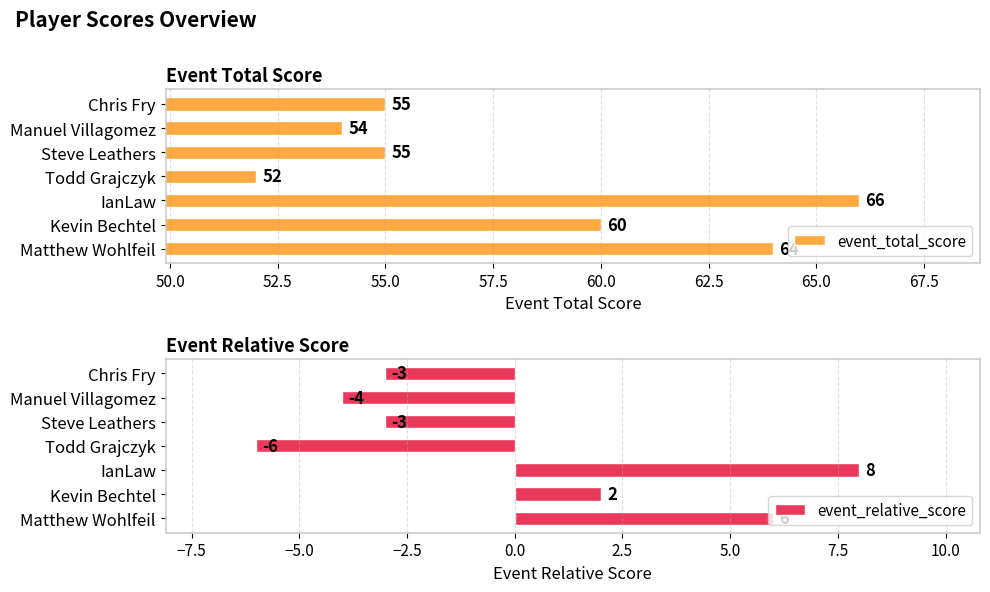

What is the approximate value of event_total_score at Steve Leathers, to the nearest 10?

60